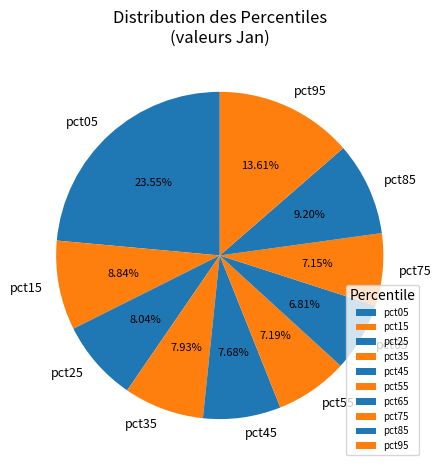

How many slices are in this pie chart?

10